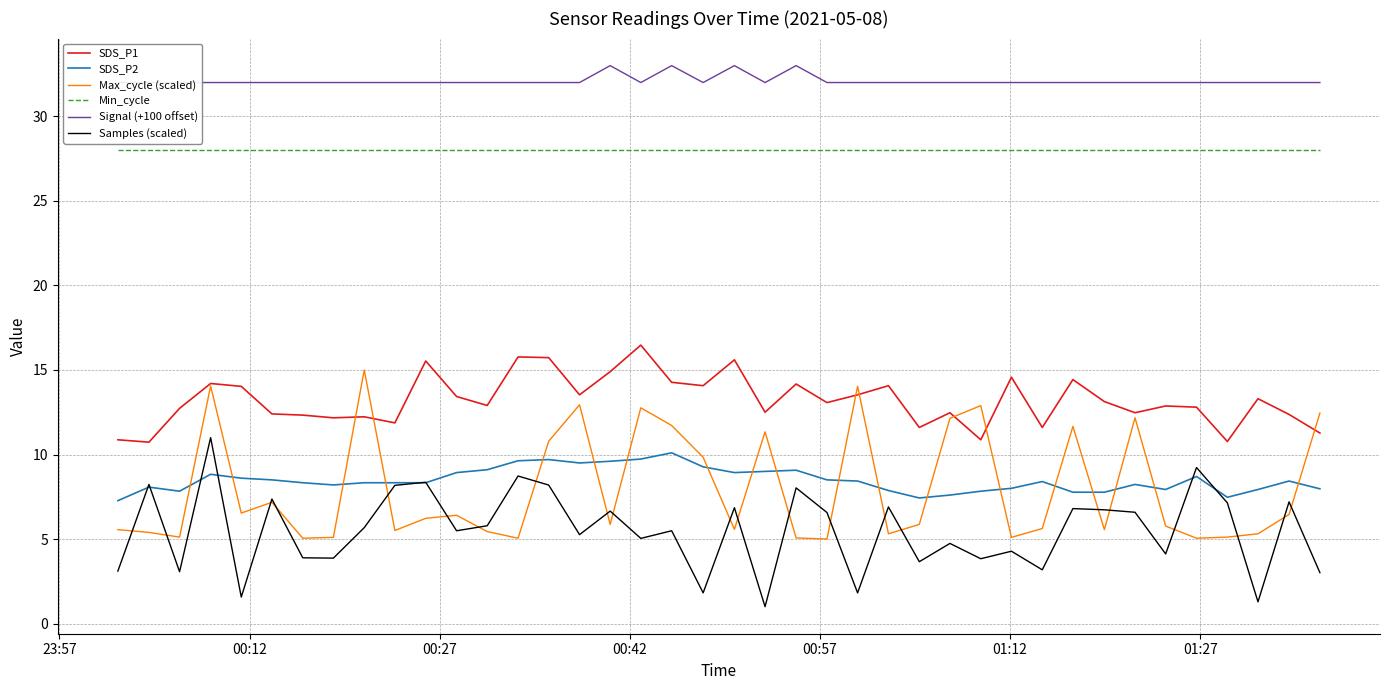

True or false: Min_cycle and Samples (scaled) cross at least once.

False